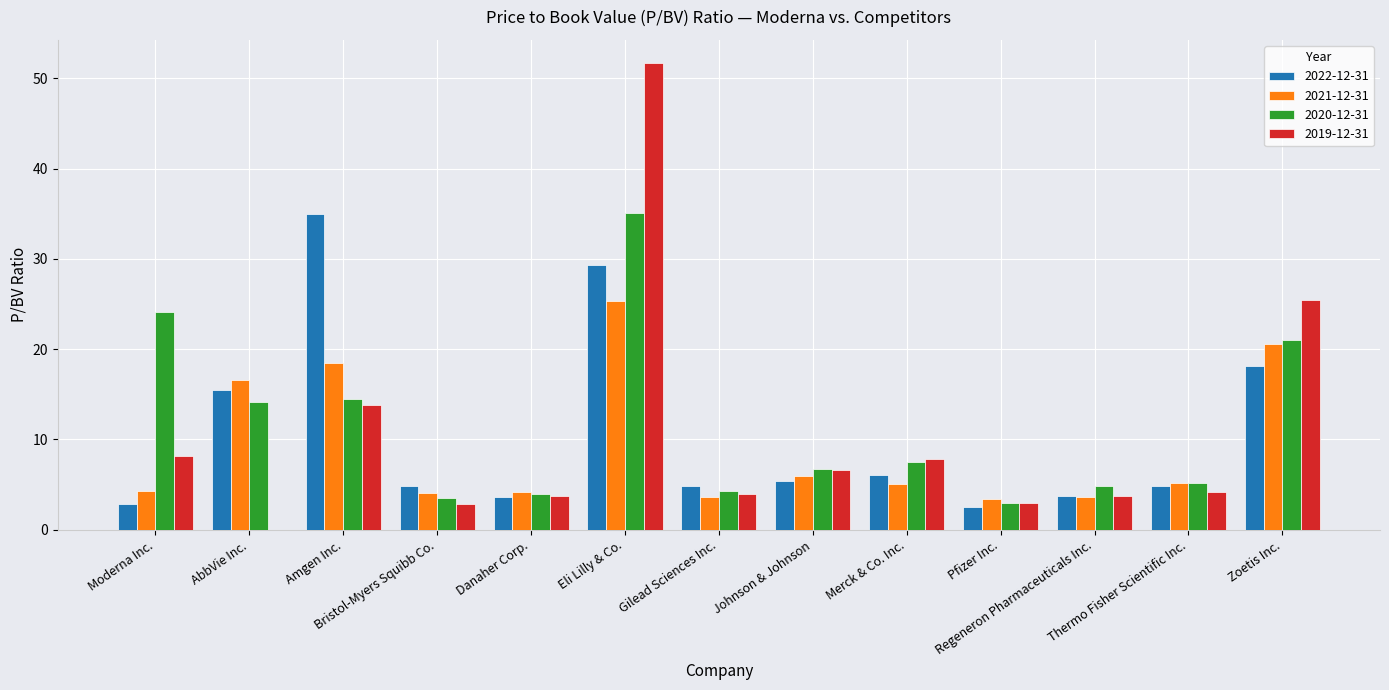

At which category is the sum across all series the highest?

Eli Lilly & Co.